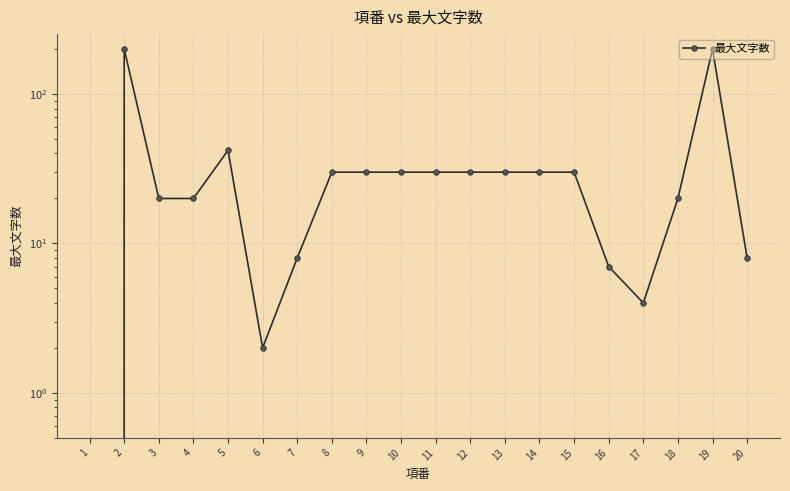

Where does the data first go above 30?

2